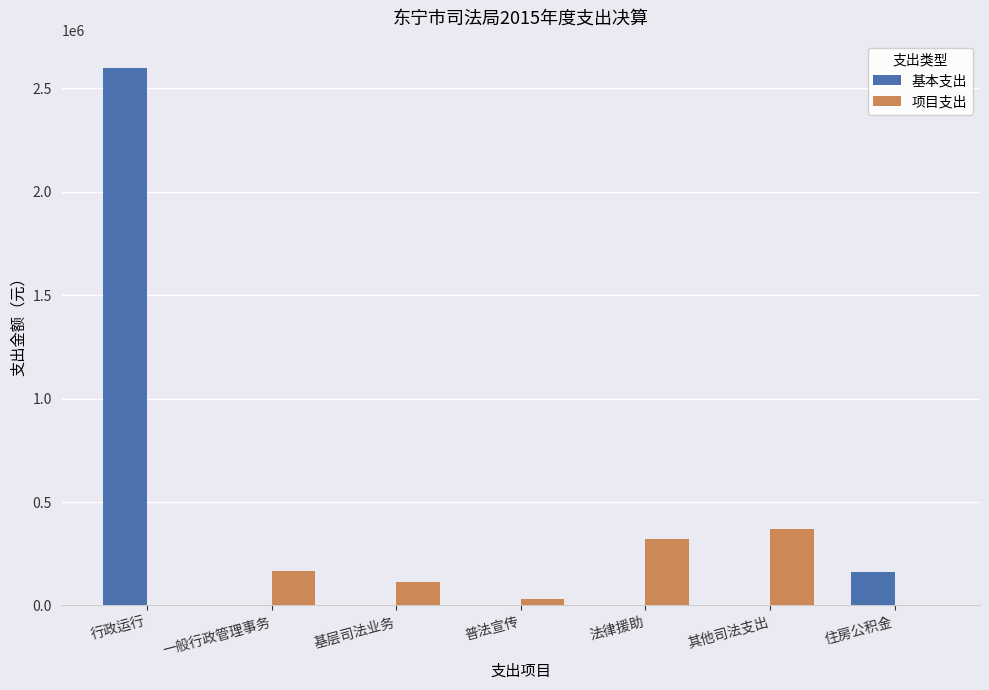

At which category is the sum across all series the highest?

行政运行